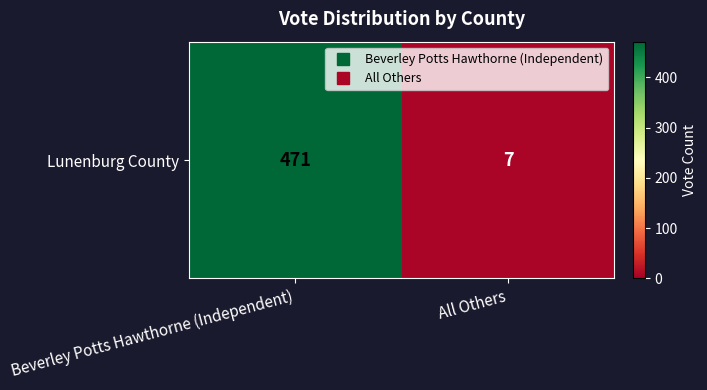

The value at All Others is 7. True or false?

True